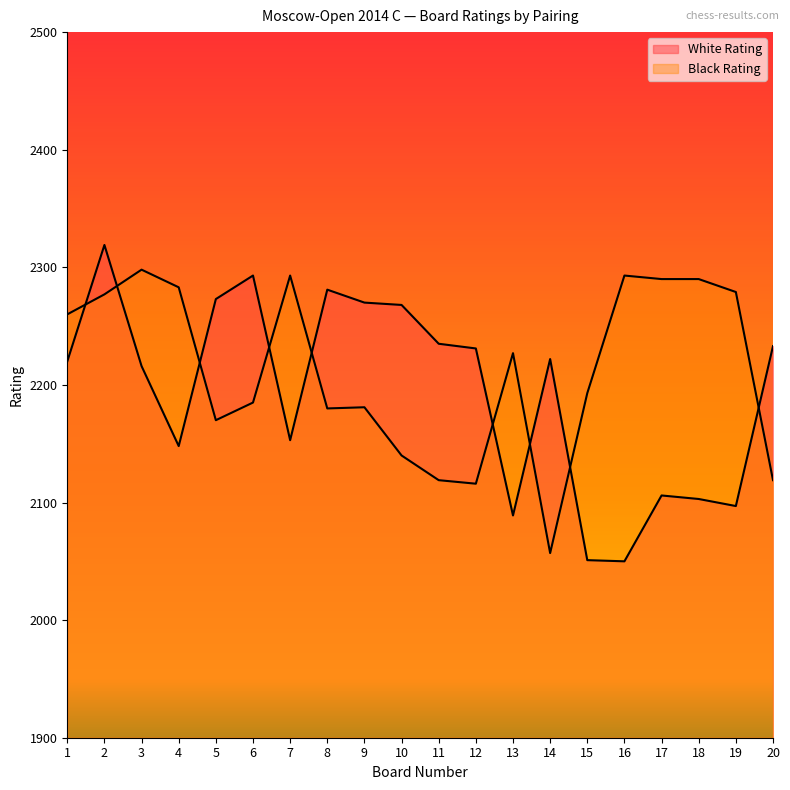

The value of White Rating at 9 is 2270. True or false?

True